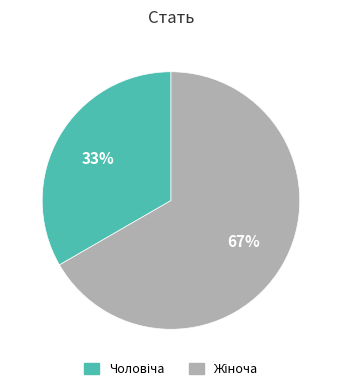

To the nearest percent, what is the average slice percentage?

50%